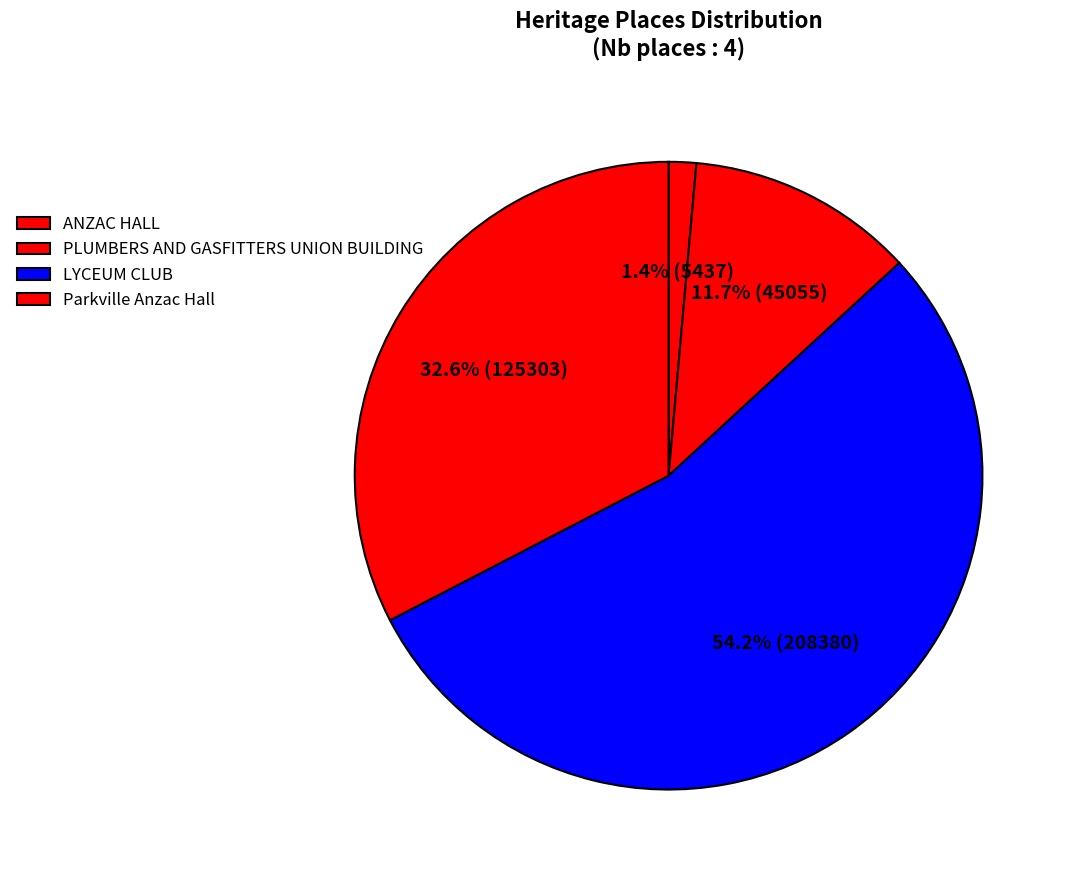

The PLUMBERS AND GASFITTERS UNION BUILDING slice represents 12% of the pie. True or false?

True